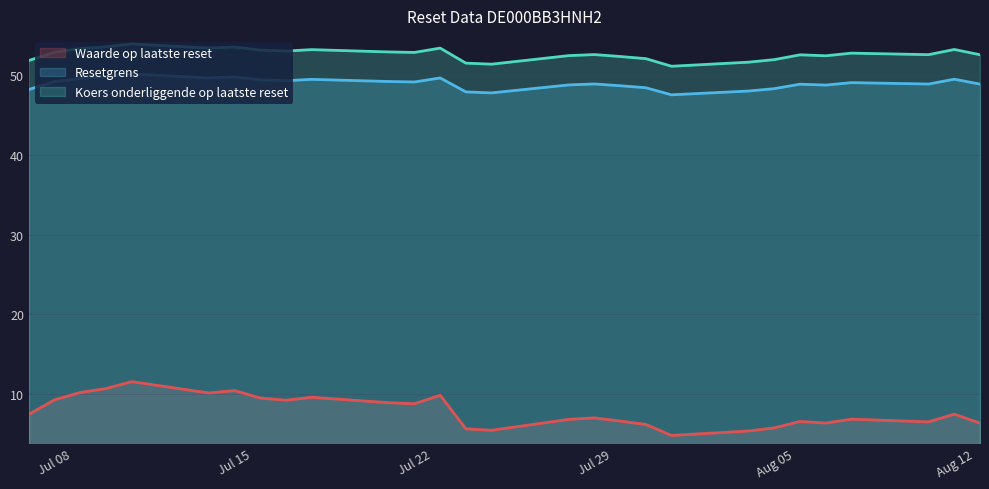

What is the average value of the Koers onderliggende op laatste reset series?

52.6